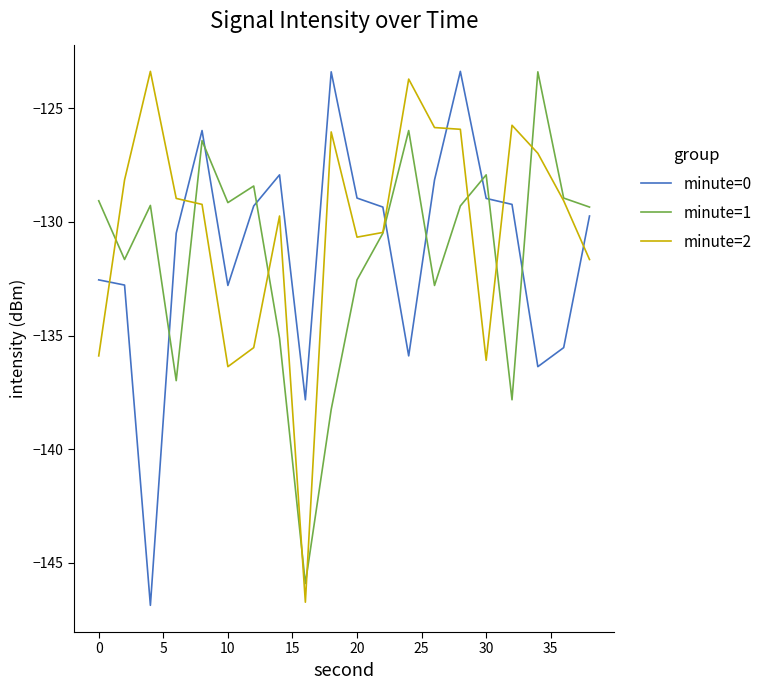

What is the greatest value displayed?

-123.4